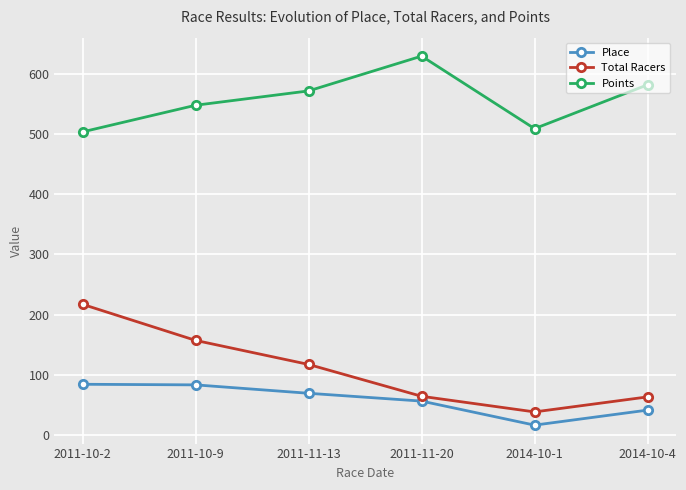

True or false: Place has more than 1 interior local peaks.

False